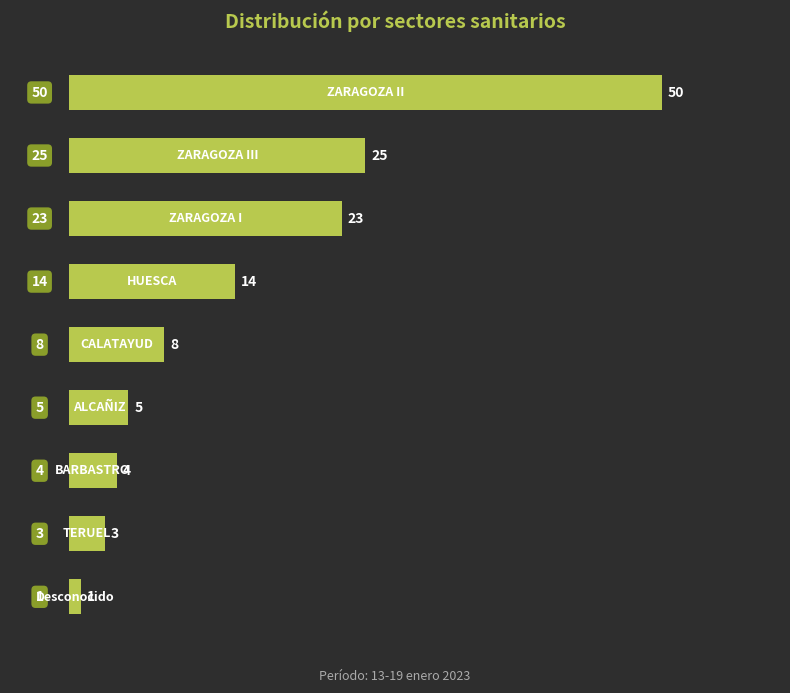

Are the bars horizontal?

Yes